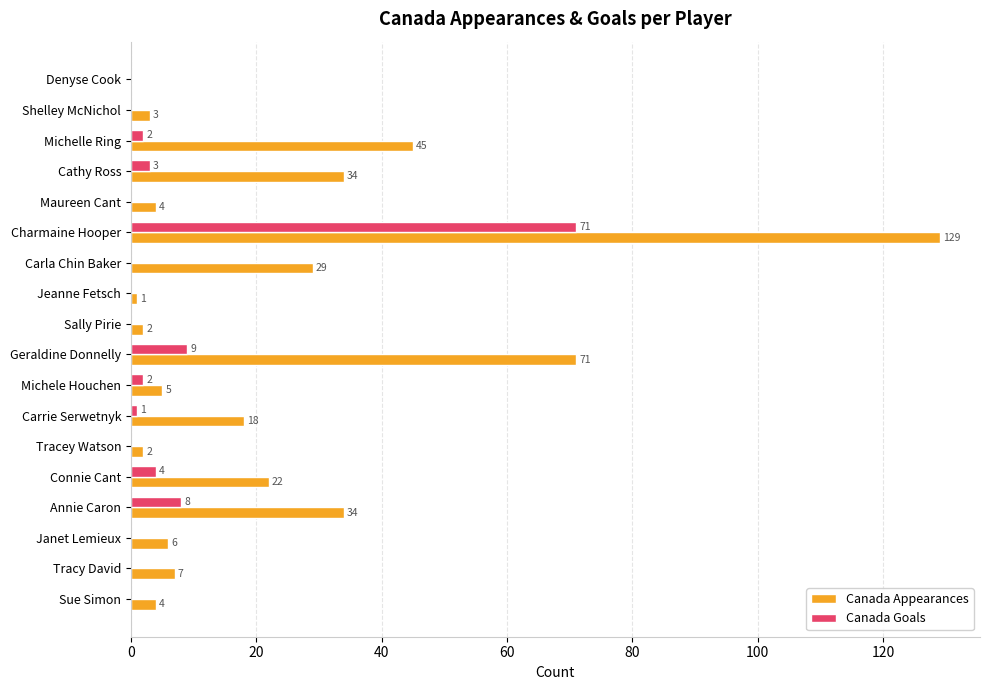

Is it true that Canada Appearances equals 7 at Tracy David?

True